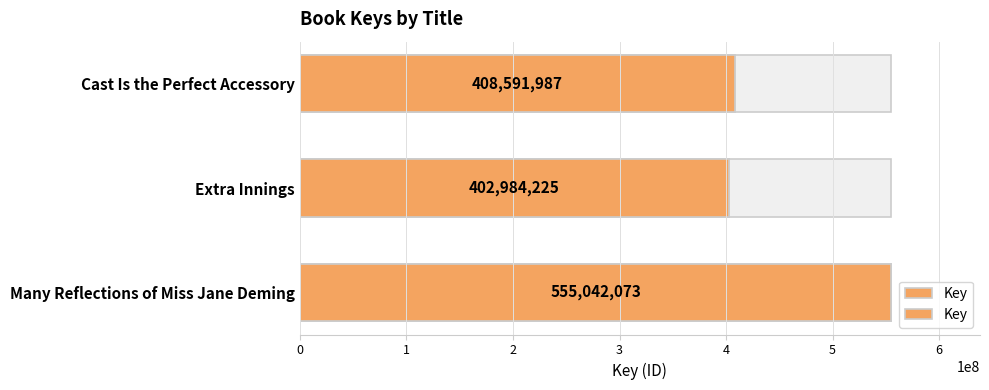

List the labels in order of value, smallest first.

Extra Innings, Cast Is the Perfect Accessory, Many Reflections of Miss Jane Deming